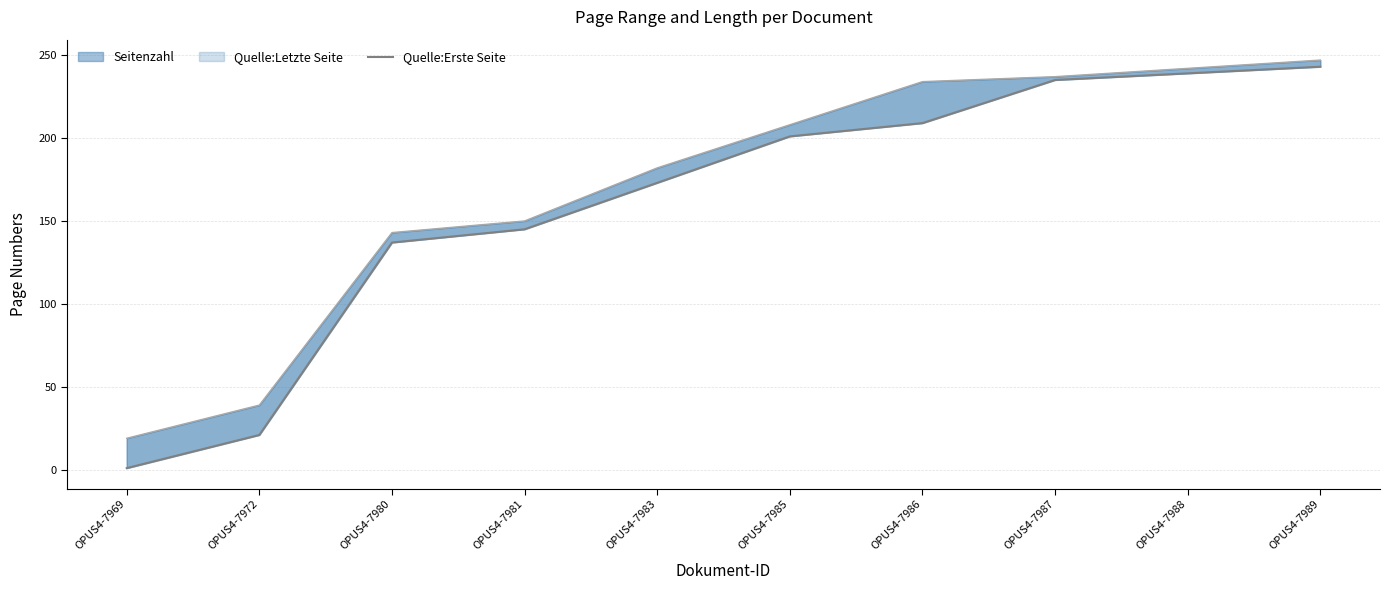

The value at OPUS4-7969 is 1. True or false?

False